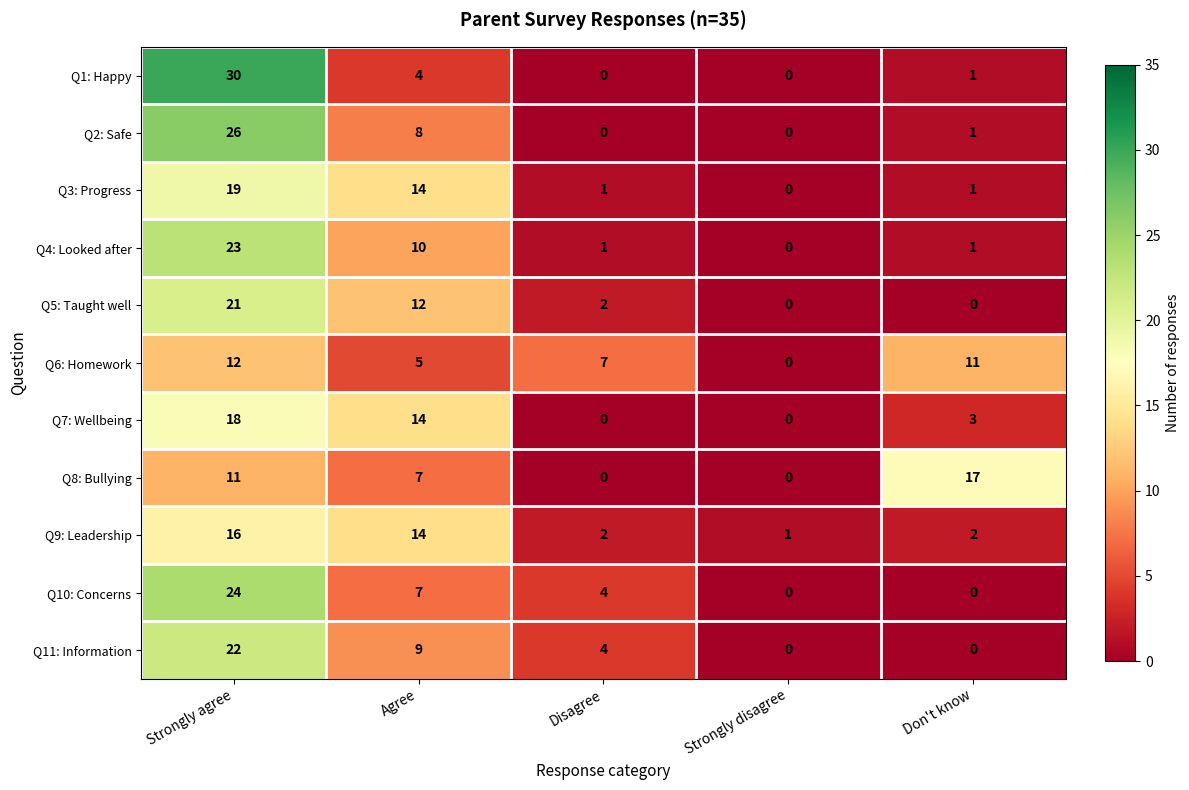

At which category does the chart reach its peak across all series?

Strongly agree